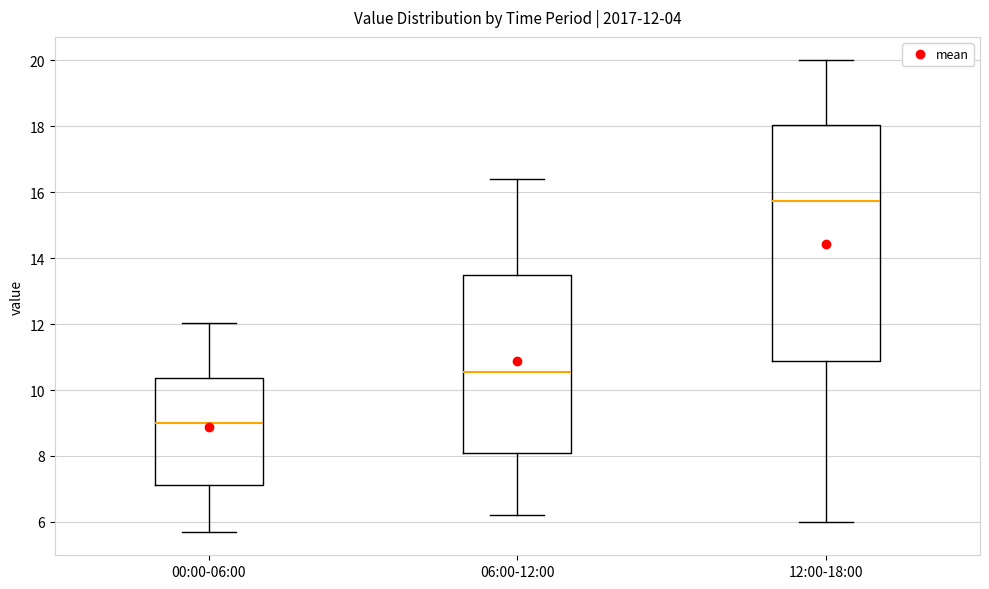

Which box has the lowest median line?

00:00-06:00